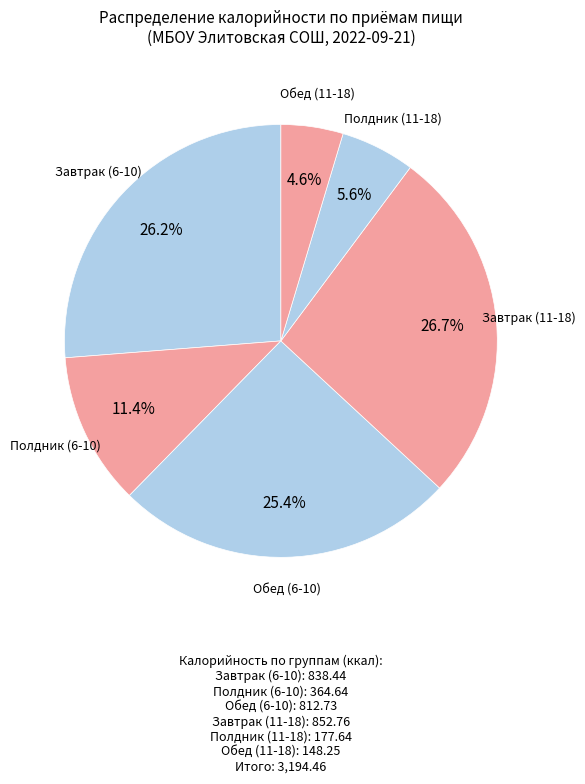

Rank the categories by value from highest to lowest.

Завтрак (11-18), Завтрак (6-10), Обед (6-10), Полдник (6-10), Полдник (11-18), Обед (11-18)